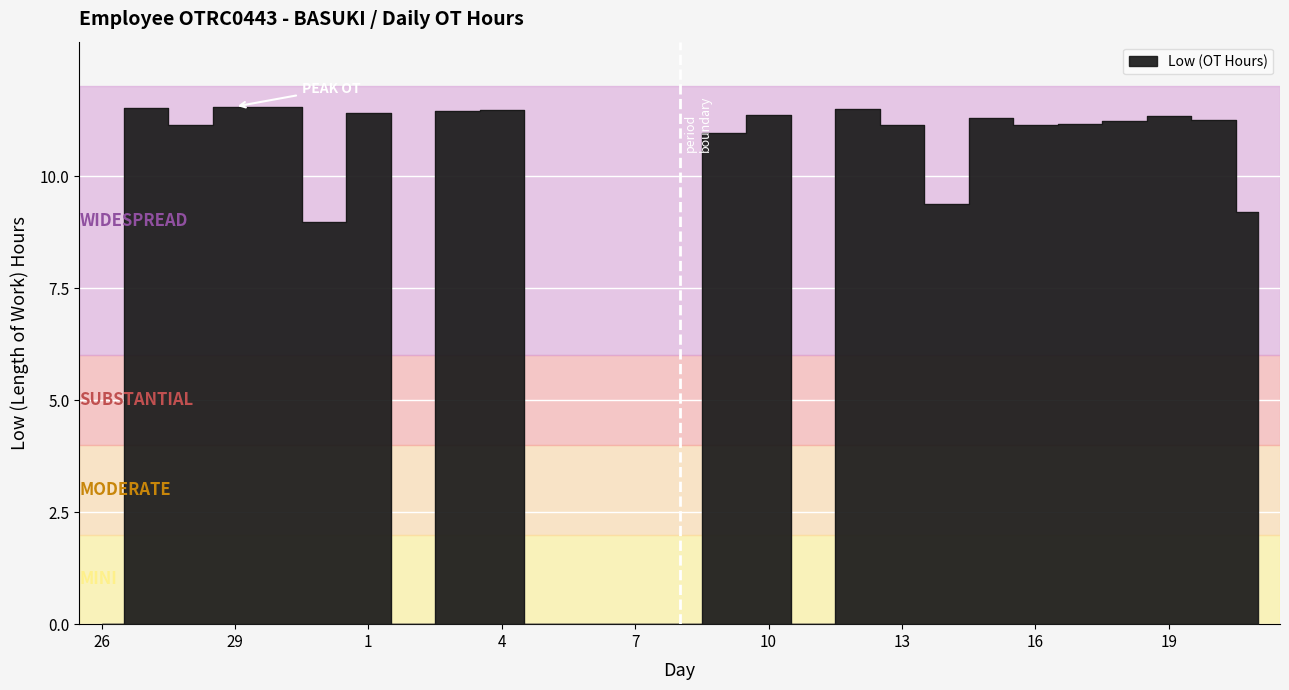

How many series are shown in this chart?

1